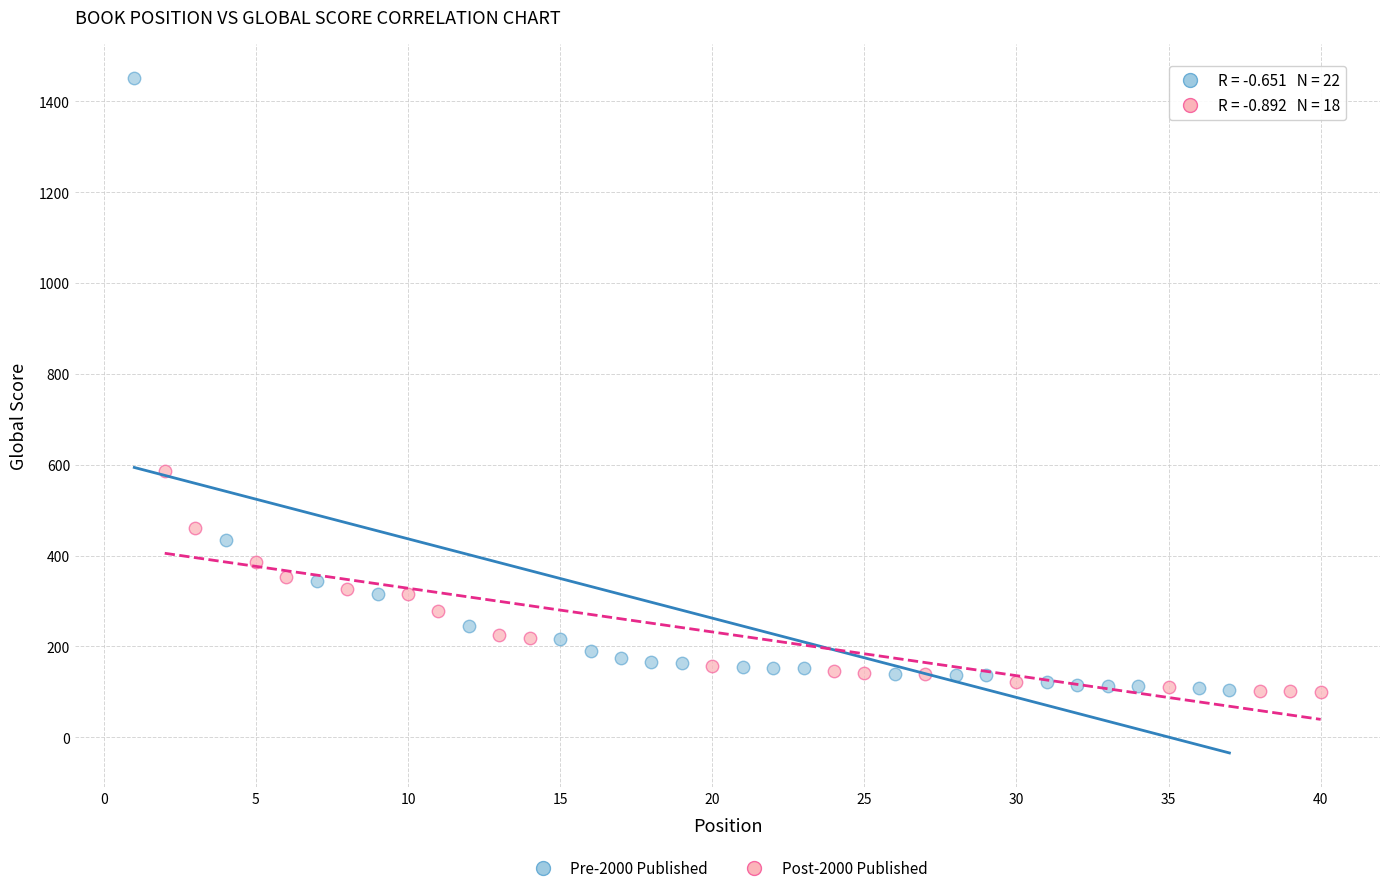

Which series contains the highest Y value?

Pre-2000 Published